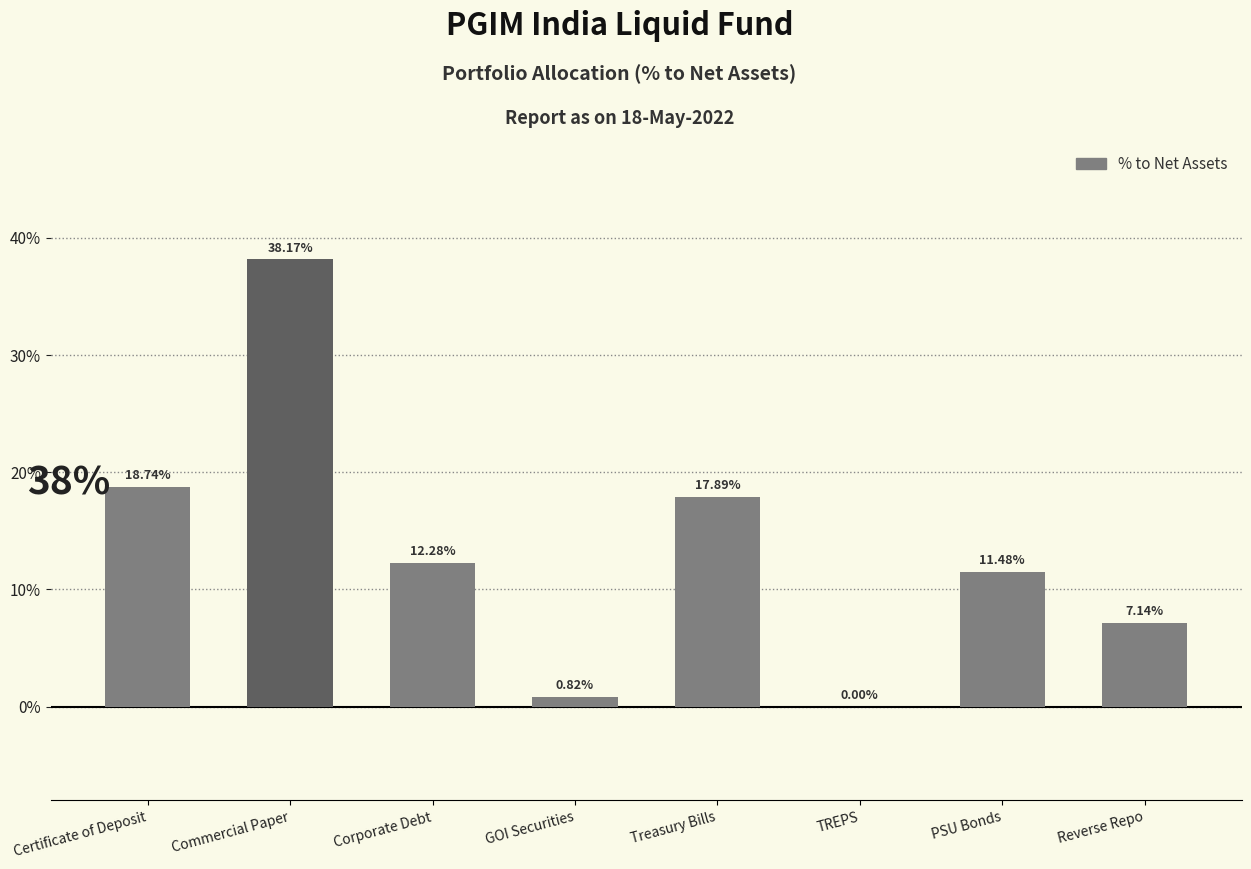

Which has a higher value, TREPS or Reverse Repo?

Reverse Repo